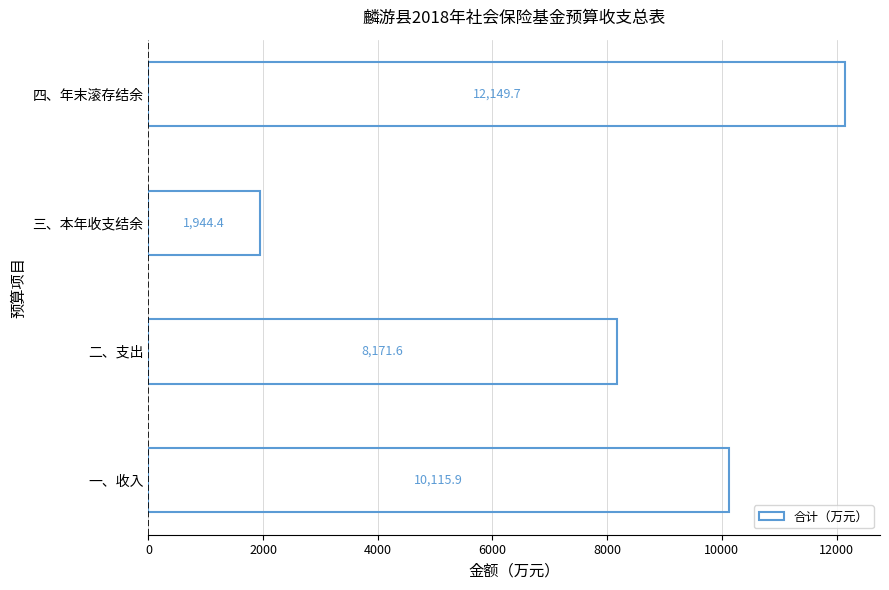

What is the maximum value shown in the chart?

12149.7